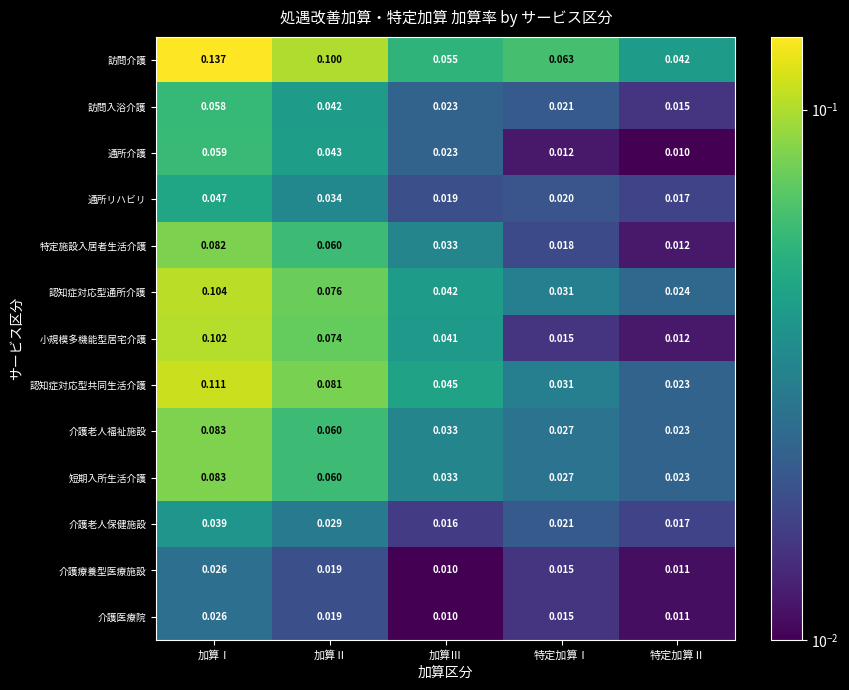

Which series has the widest spread of values?

訪問介護